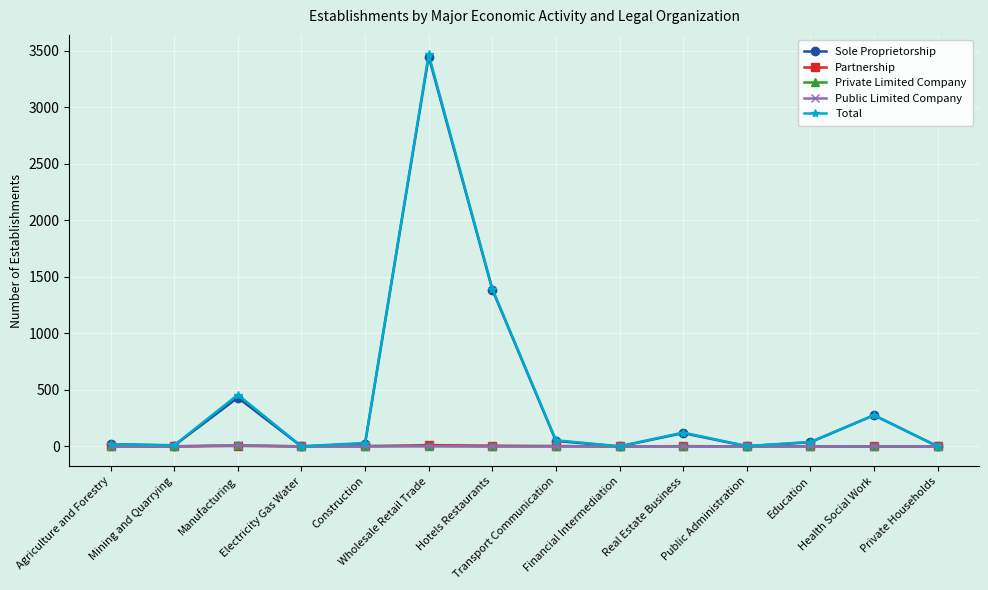

What is the maximum value shown in the chart?

3466